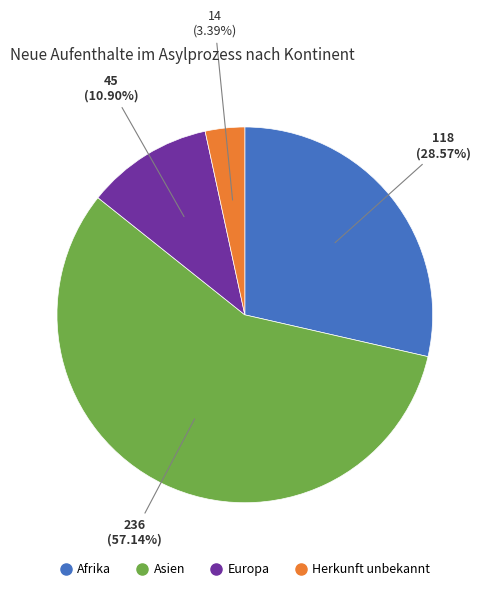

Is there a majority slice in this chart?

Yes